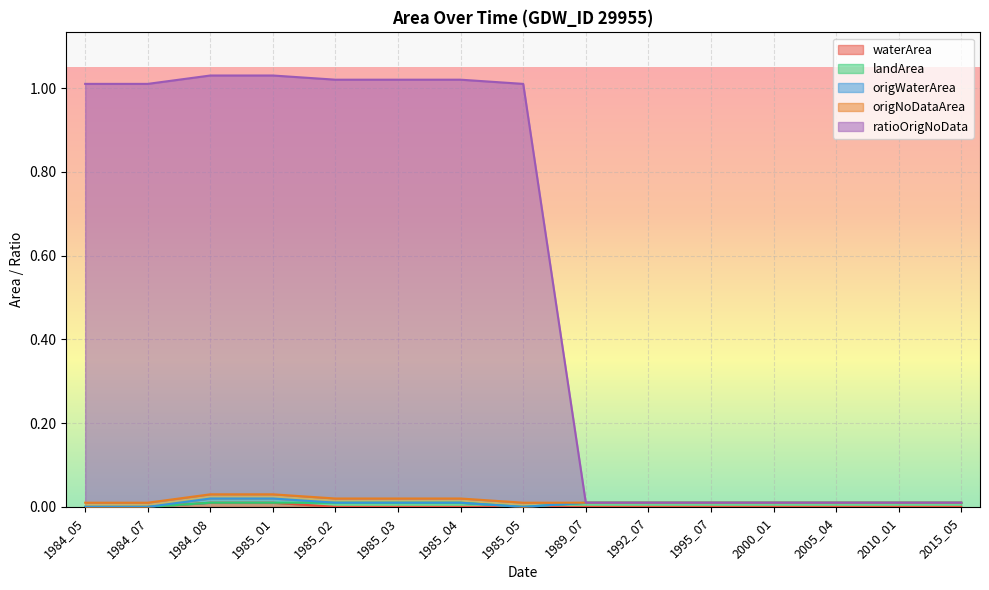

What is the highest value of the ratioOrigNoData series?

1.0